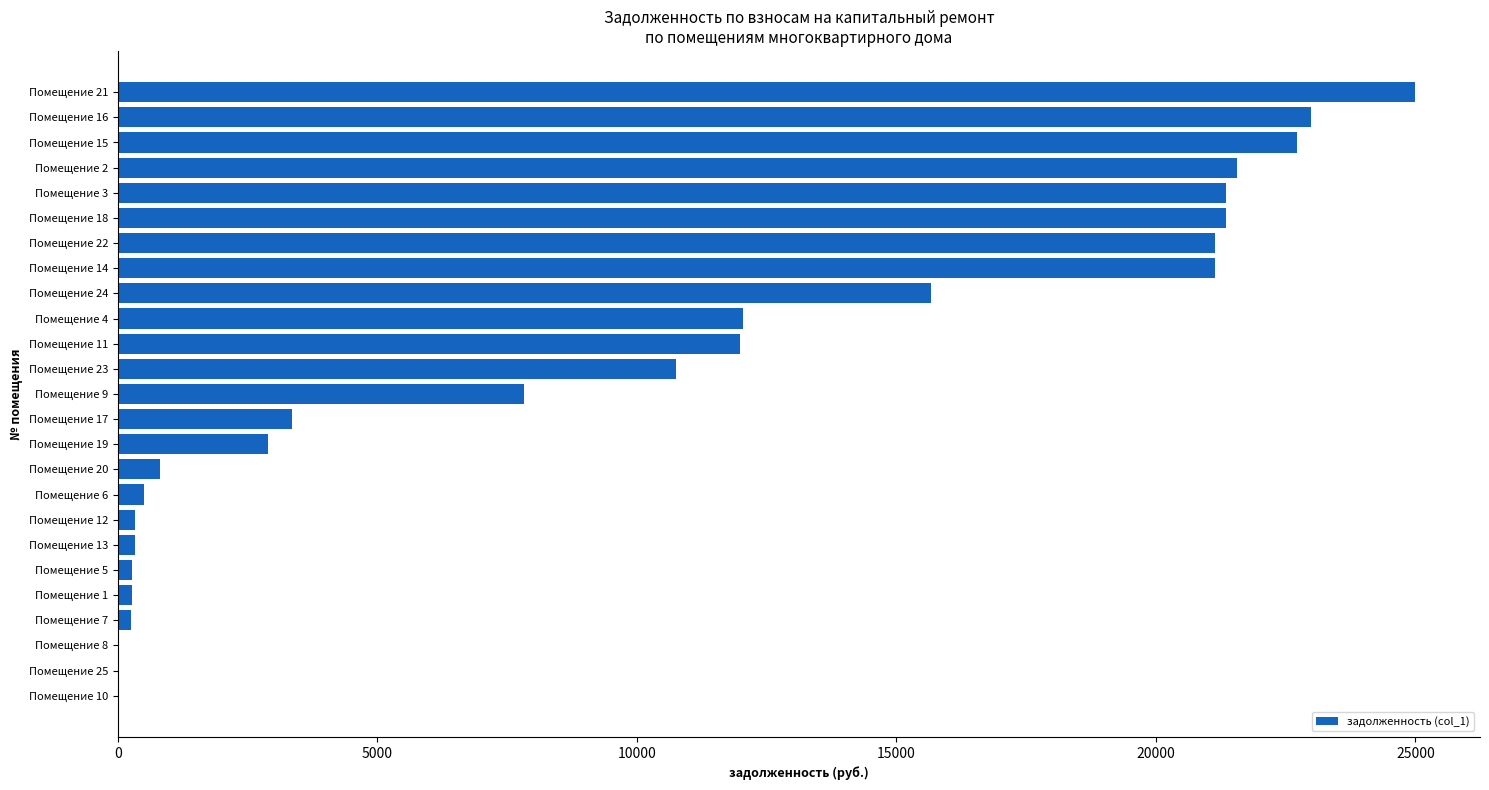

Count the number of values greater than 7834.

13